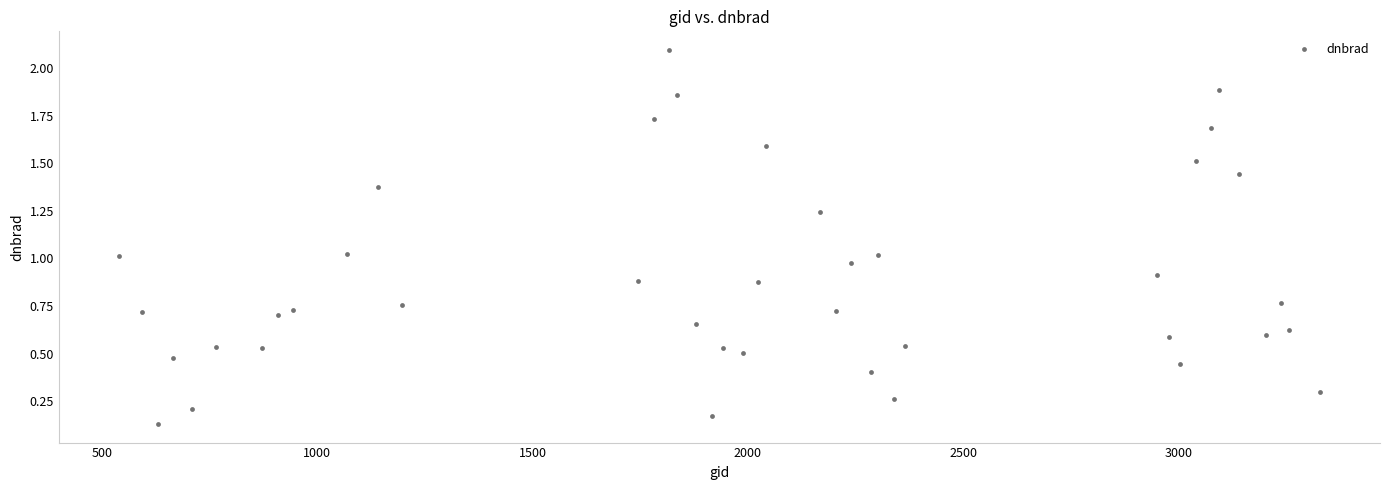

What is the range of X values (max minus min)?

2790.0